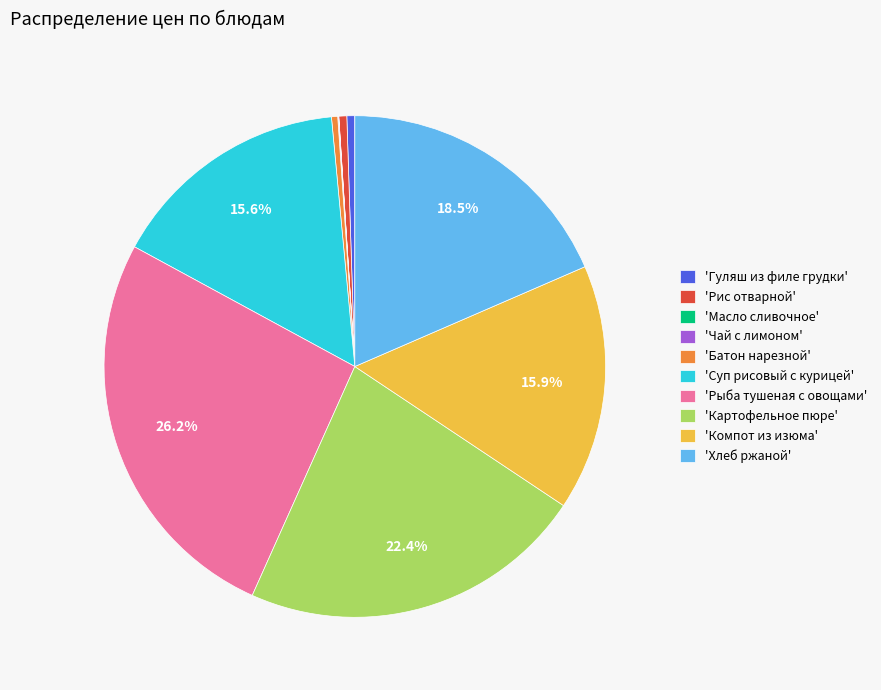

Does 'Рыба тушеная с овощами' account for over 50% of the chart?

No